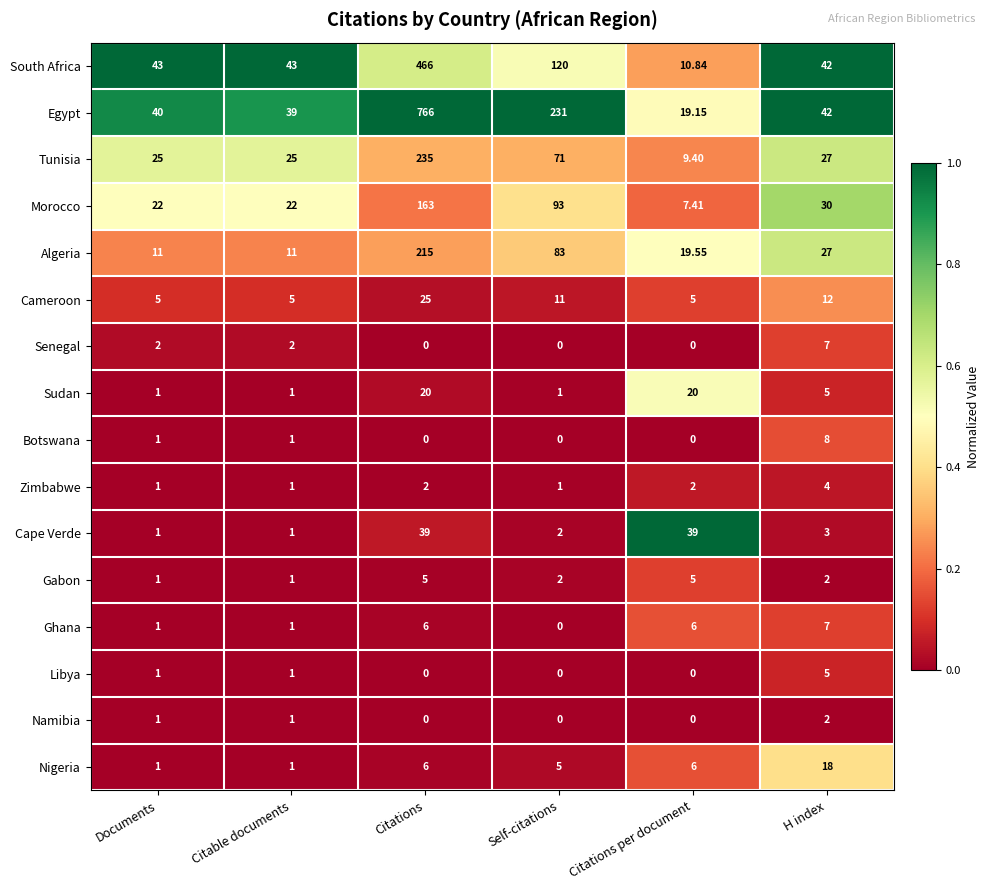

Between Documents and Citable documents, which series saw the biggest shift?

Egypt